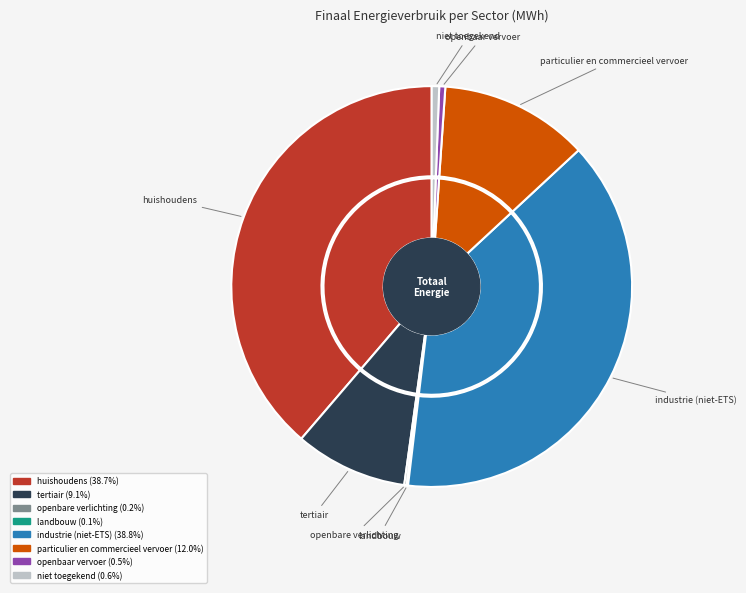

To the nearest percent, what percentage of the pie is niet toegekend?

1%